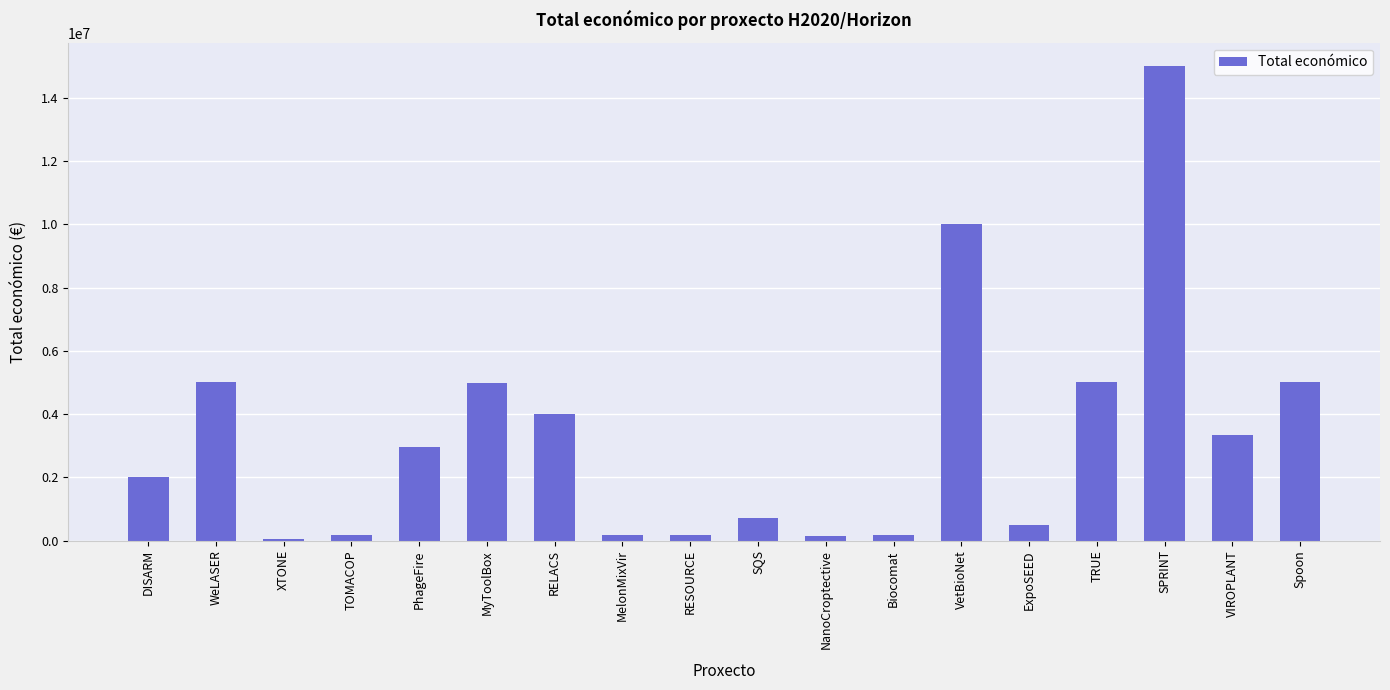

What is the difference between the values at WeLASER and MyToolBox?

1733